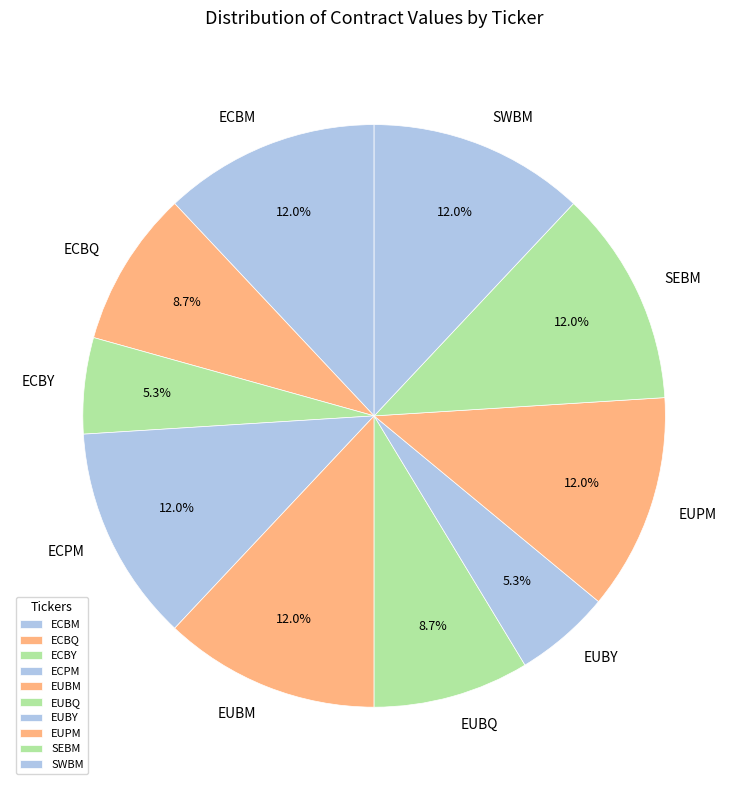

What percentage is NOT represented by ECBM?

88.0%